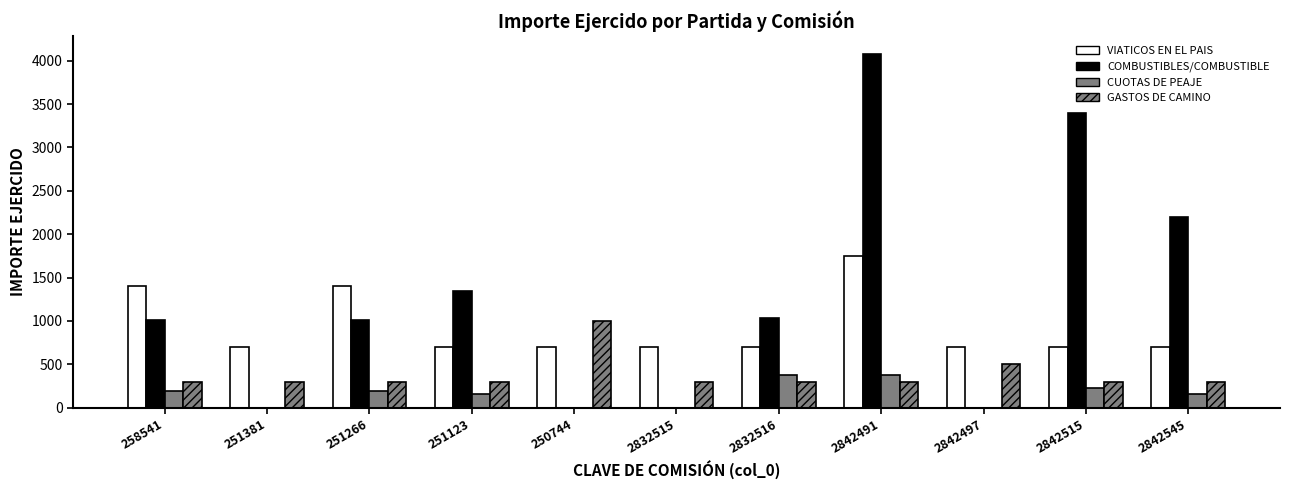

How many data points in VIATICOS EN EL PAIS are above 700?

3